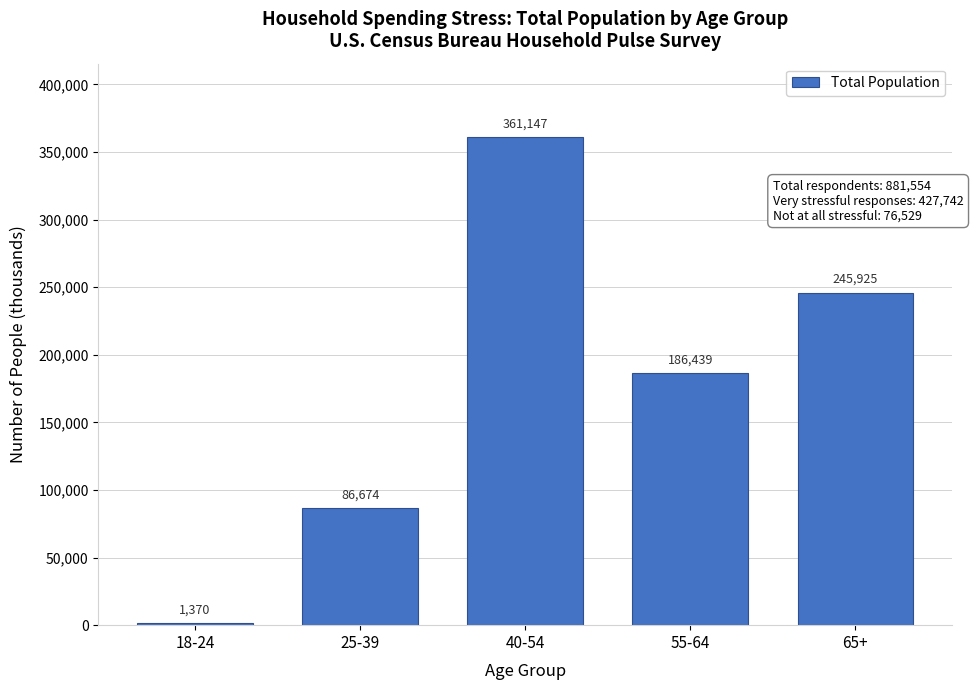

Reading left to right, extract all data points from this chart.

1370	86674	361147	186439	245925